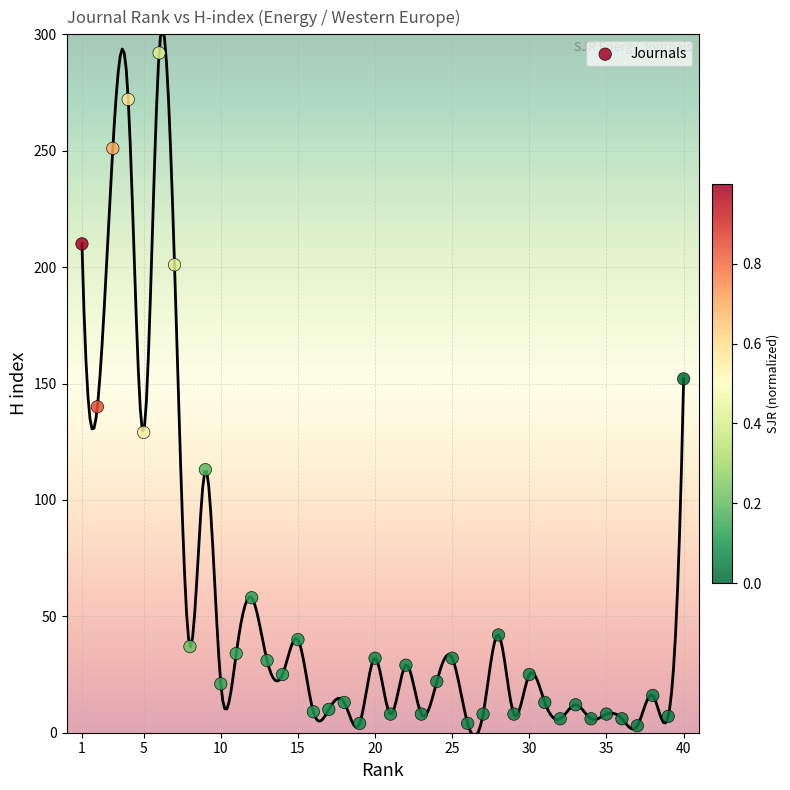

What is the range of Y values (max minus min)?

289